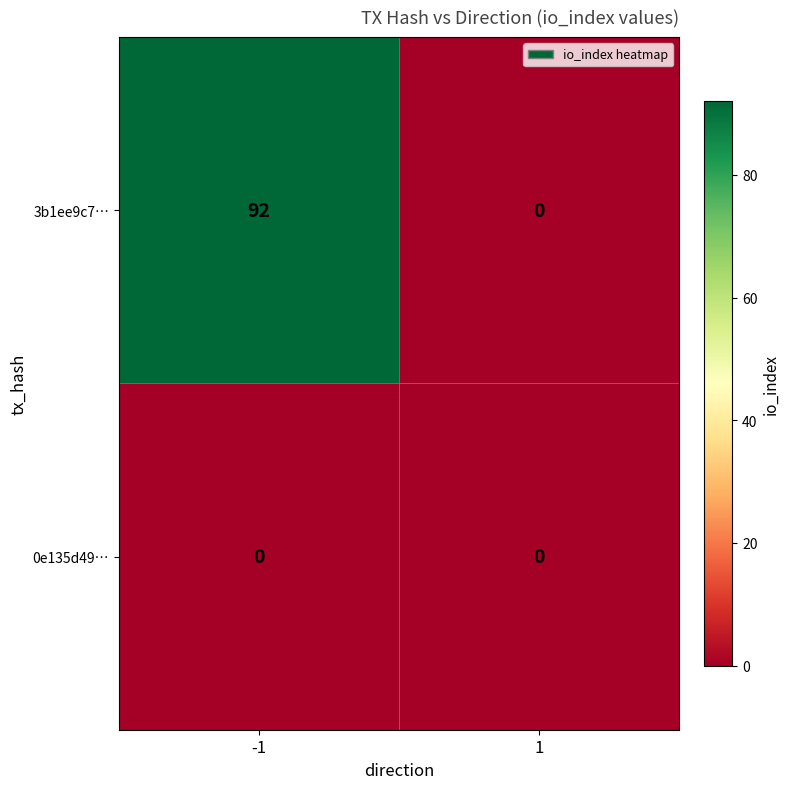

What is the maximum value shown in the chart?

92